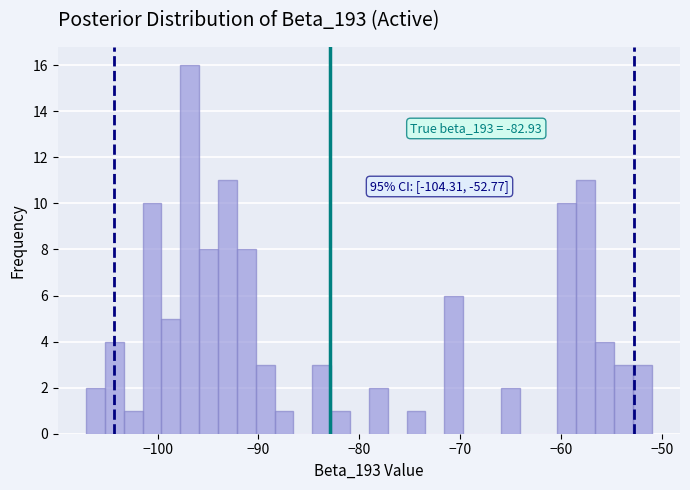

Around what value on the x-axis is the tallest bar? Give the approximate position of its centre, as read against the axis.

-97